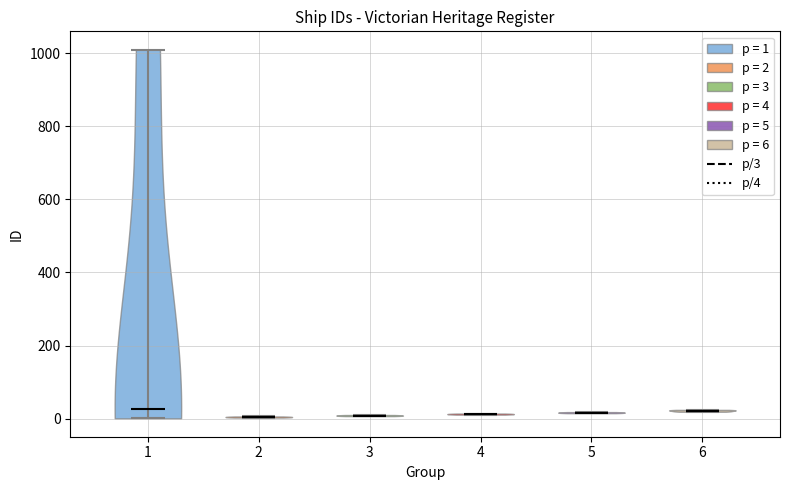

What is the highest point the violin at x = 4 reaches on the y-axis? The values are not printed on the chart, so give them approximately, as read against the axis.

20